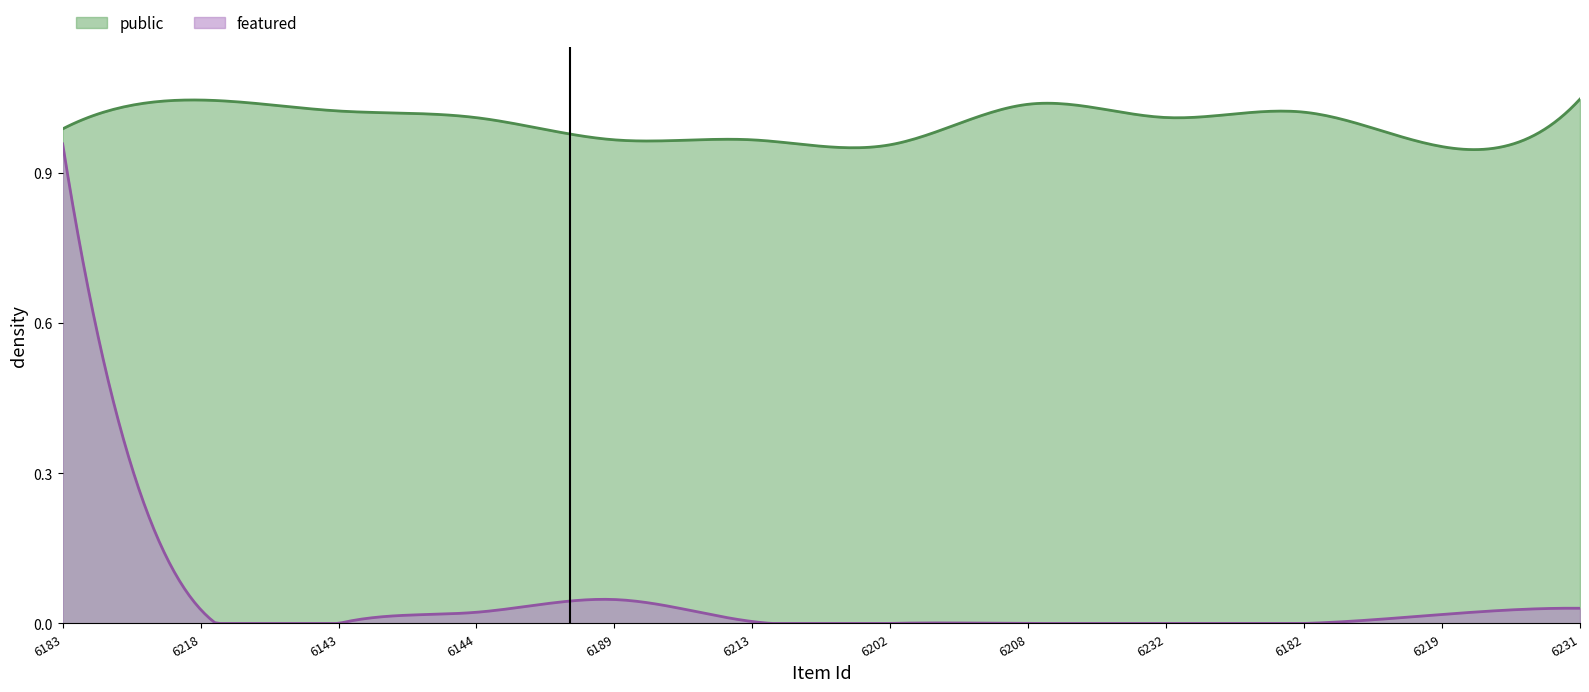

Reading right to left, what are all the values shown in this chart?

public: 6231=1	6219=1	6182=1	6232=1	6208=1	6202=1	6213=1	6189=1	6144=1	6143=1	6218=1	6183=1
featured: 6231=0	6219=0	6182=0	6232=0	6208=0	6202=0	6213=0	6189=0	6144=0	6143=0	6218=0	6183=1